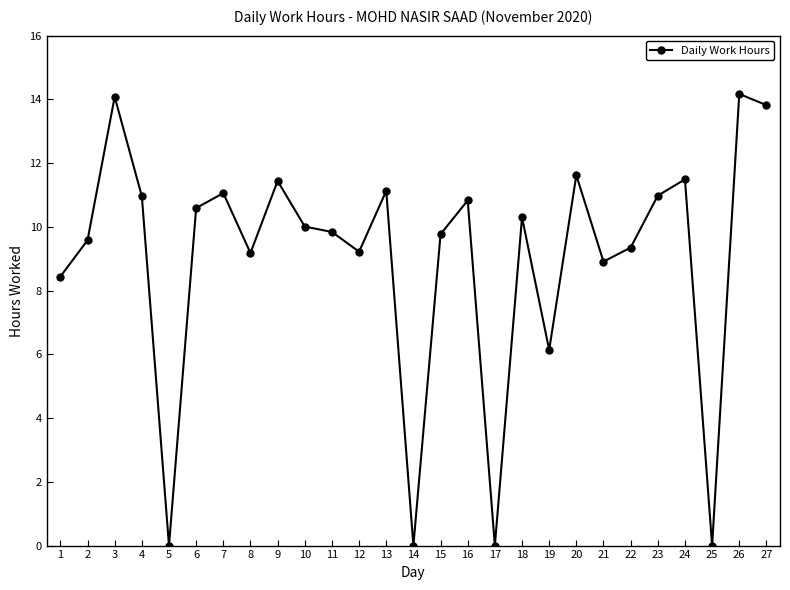

What is the value of the 26th point from the left?

14.2